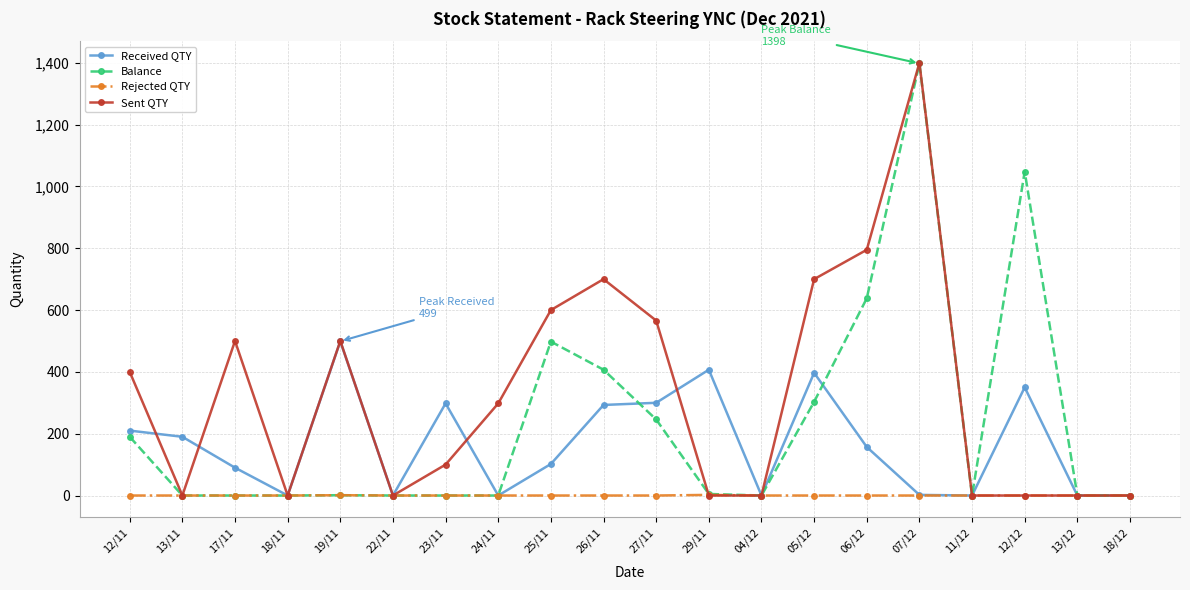

Which series has the widest spread of values?

Sent QTY